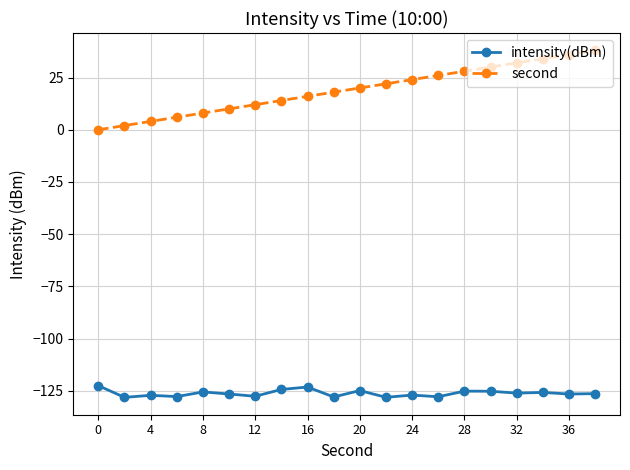

Rank the series by their average value, from highest to lowest.

second, intensity(dBm)